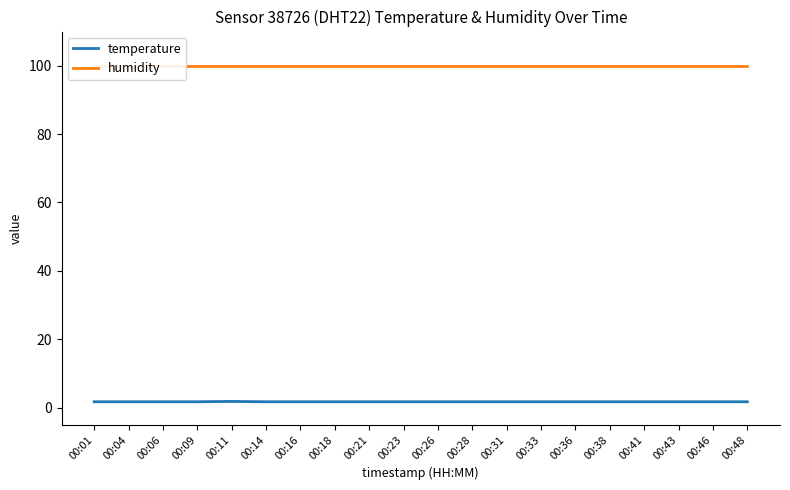

The value of humidity at 00:36 is 99.9. True or false?

True